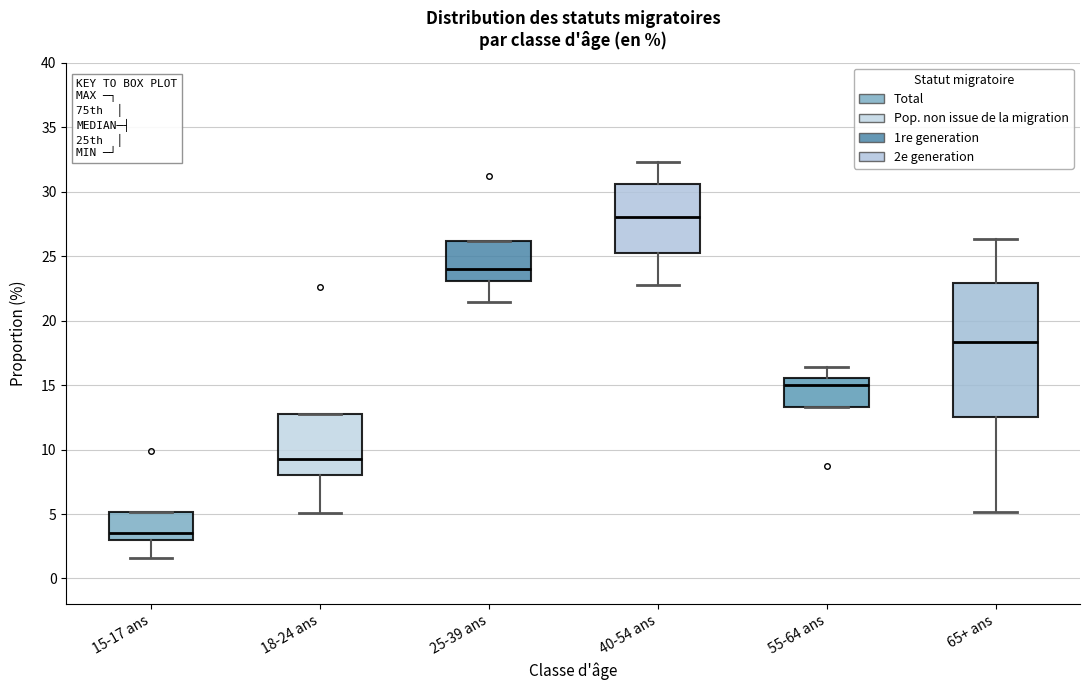

Reading left to right, read every box against the y-axis: the position of its median line, the range the box covers, and the ends of its whiskers. The values are not printed on the chart, so give them approximately, as read against the axis.

15-17 ans: median 3.5, box 3.0 to 5.0, whiskers 1.5 to 5.0
18-24 ans: median 9.5, box 8.0 to 13.0, whiskers 5.0 to 13.0
25-39 ans: median 24.0, box 23.0 to 26.0, whiskers 21.5 to 26.0
40-54 ans: median 28.0, box 25.0 to 30.5, whiskers 23.0 to 32.5
55-64 ans: median 15.0, box 13.5 to 15.5, whiskers 13.5 to 16.5
65+ ans: median 18.5, box 12.5 to 23.0, whiskers 5.0 to 26.5